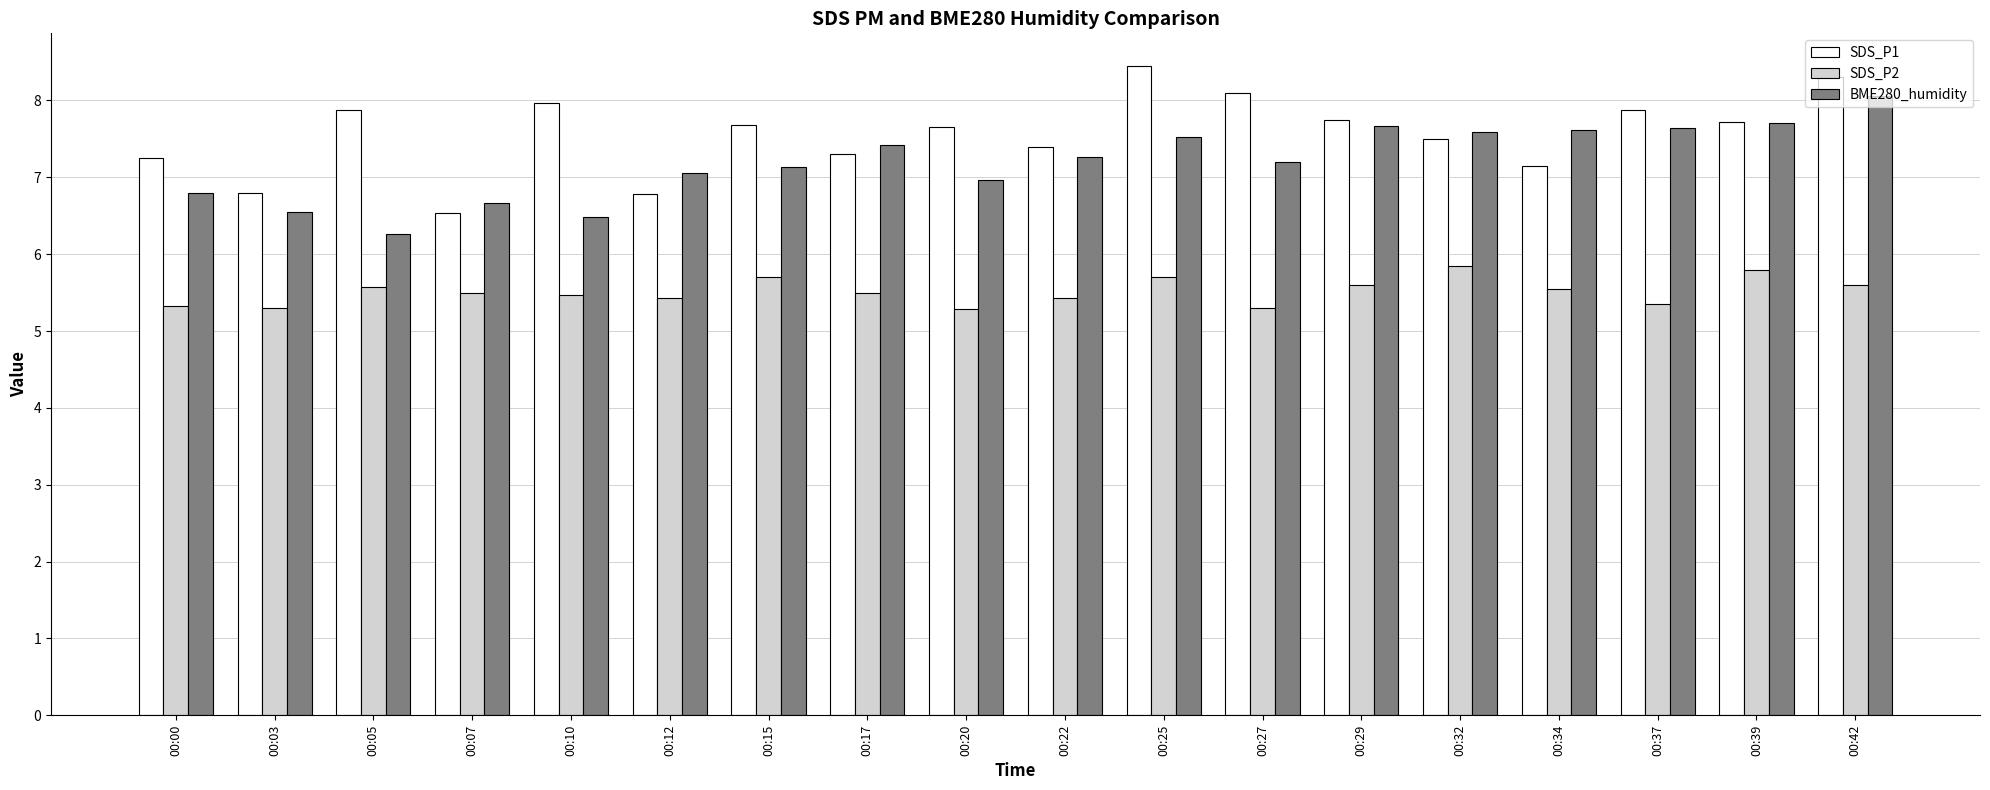

List the series in order of their overall mean, highest first.

SDS_P1, BME280_humidity, SDS_P2